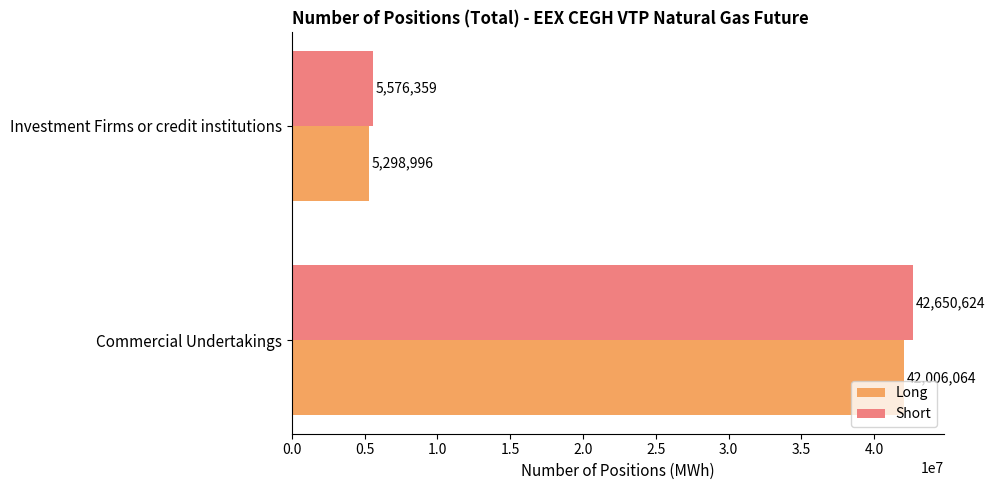

List the series in order of their peak value, lowest first.

Long, Short